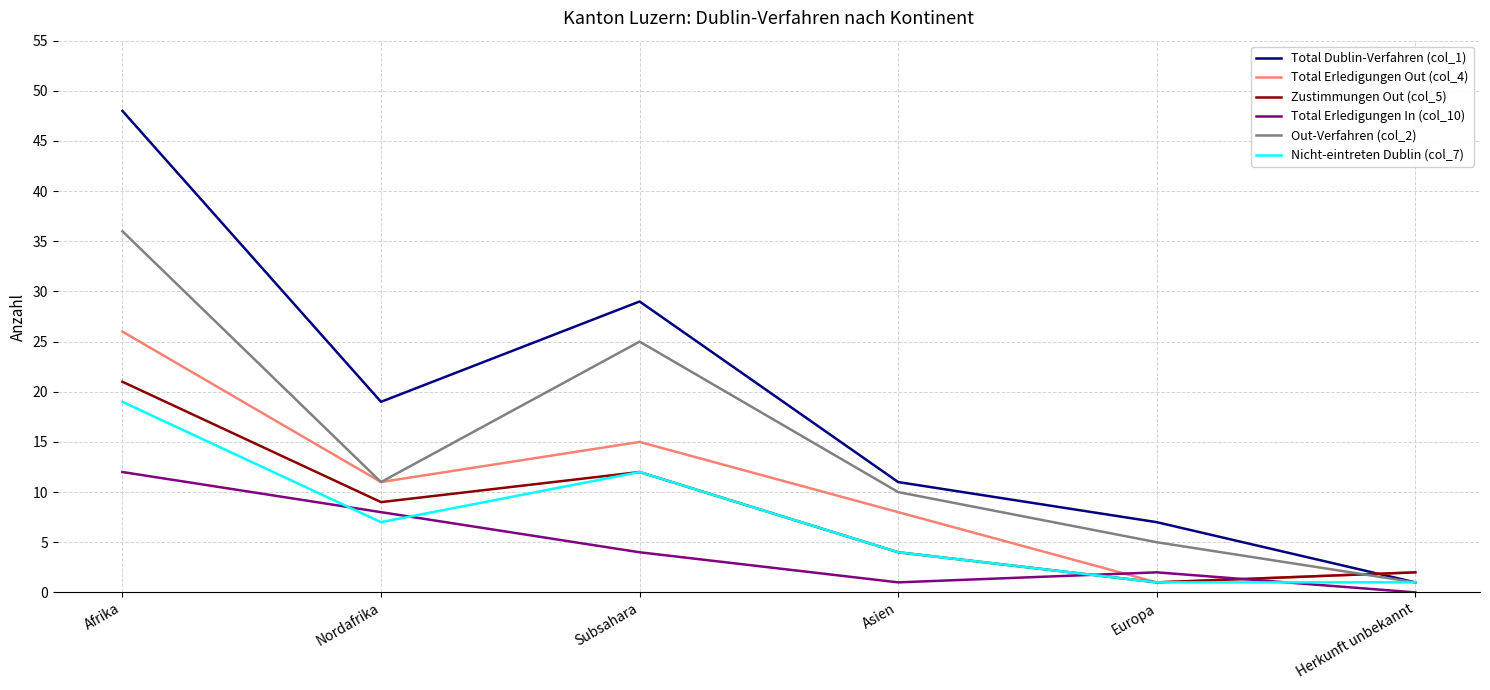

The Total Dublin-Verfahren (col_1) series shows 48 at Afrika. True or false?

True